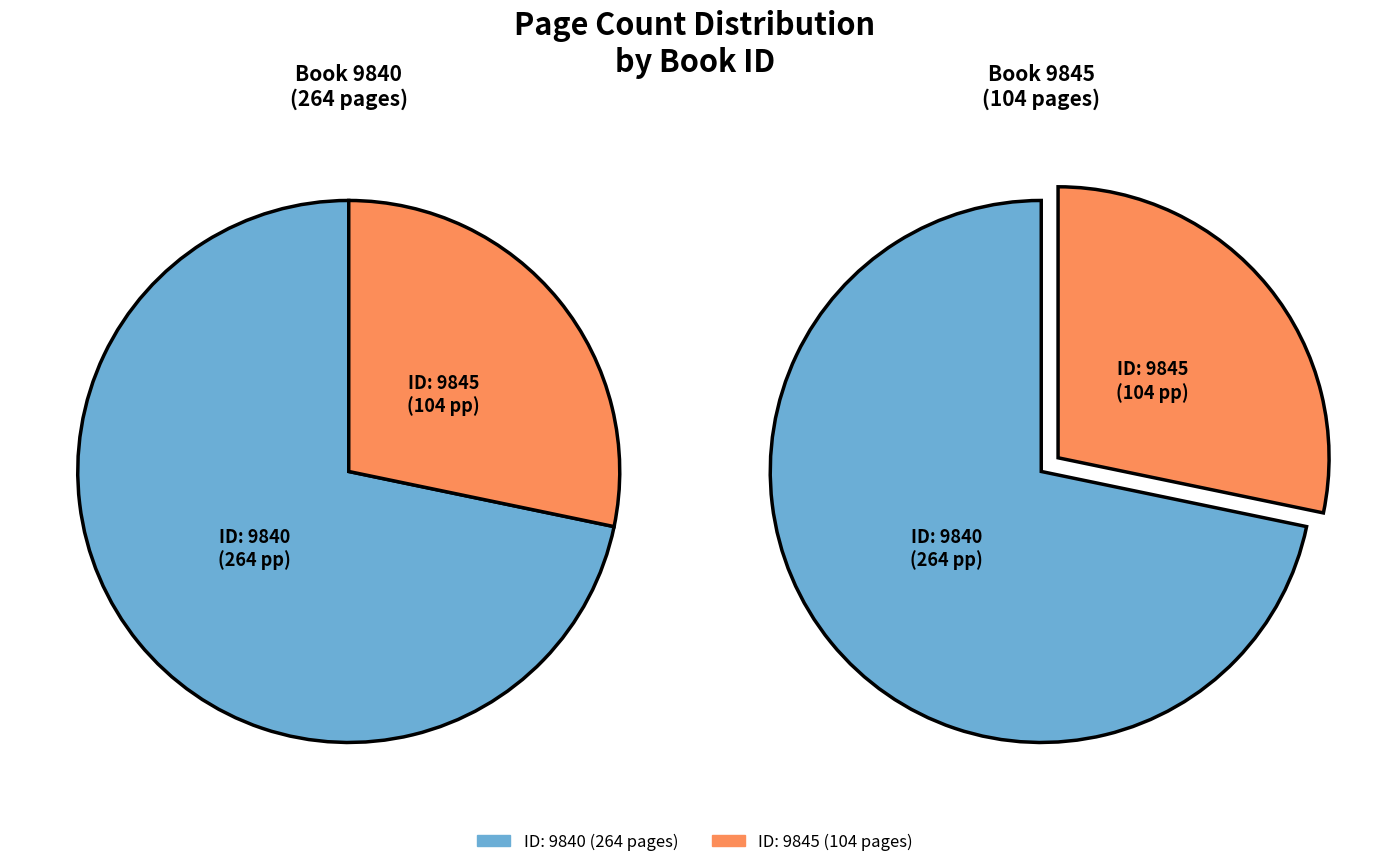

What is the ratio of the value at 9840 to the value at 9845?

2.5